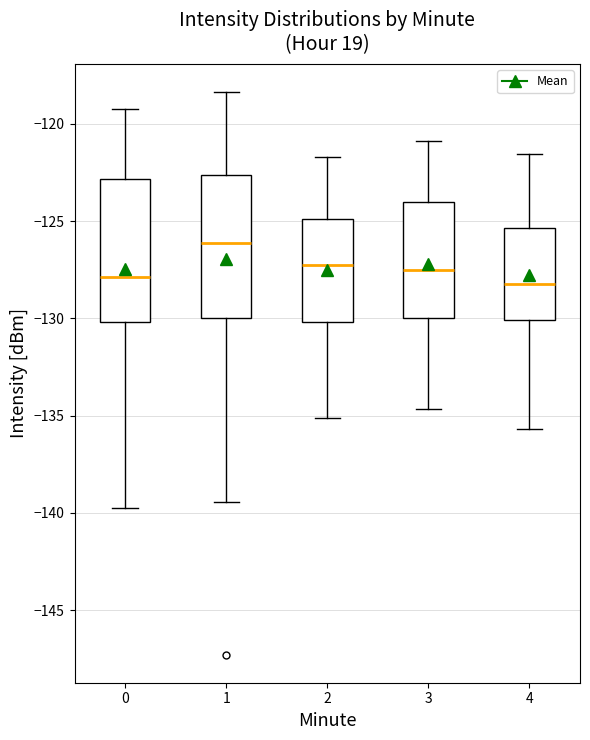

Where does the upper whisker of the box at x = 4 end on the y-axis? The values are not printed on the chart, so give them approximately, as read against the axis.

-121.5